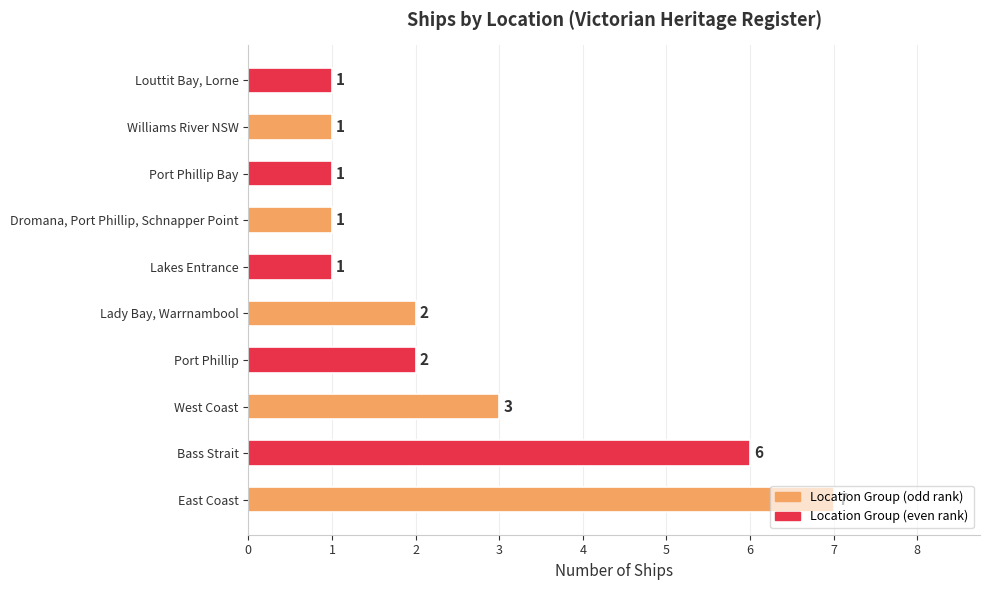

Where is the data nearest to the value 4?

West Coast